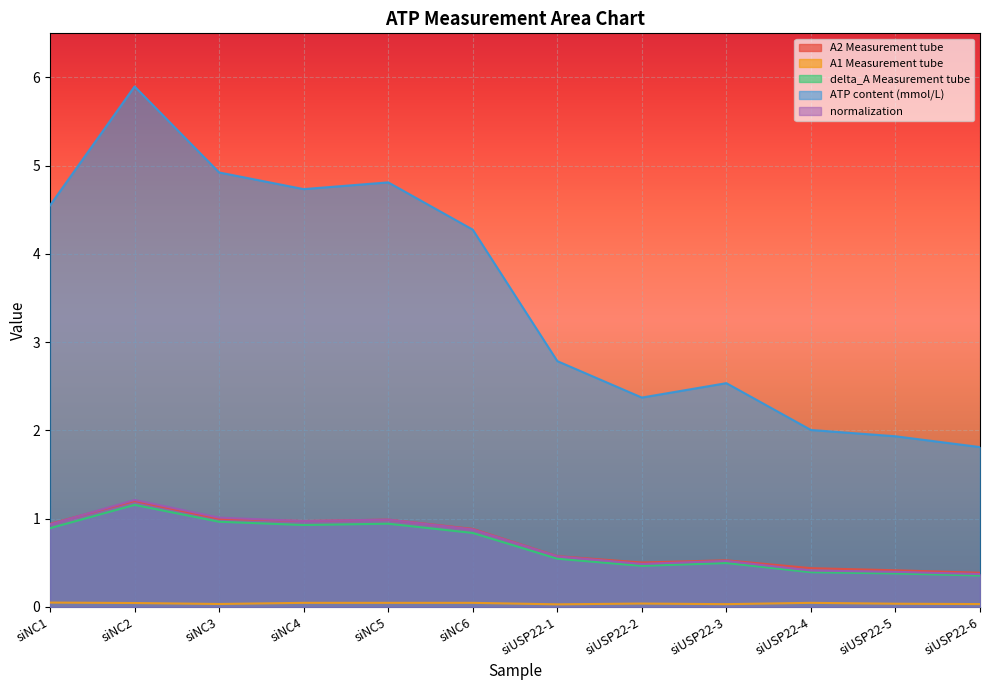

What are all the series names shown in the legend?

A2 Measurement tube, A1 Measurement tube, delta_A Measurement tube, ATP content (mmol/L), normalization